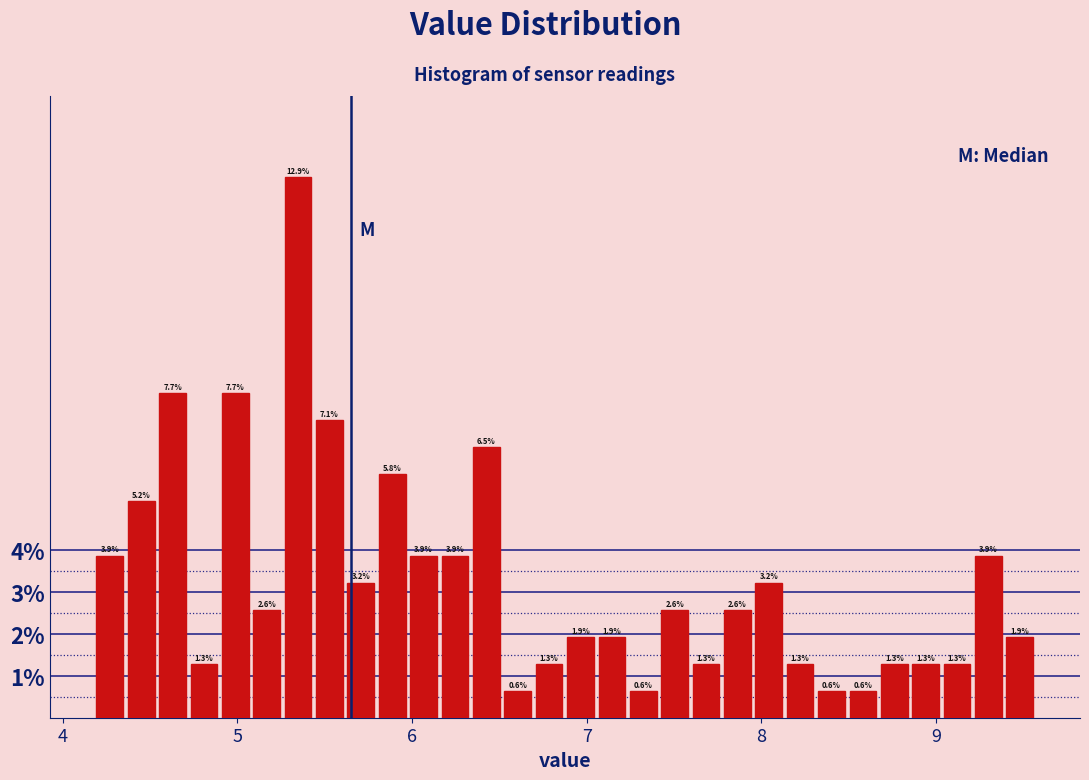

Around what value on the x-axis is the tallest bar? Give the approximate position of its centre, as read against the axis.

5.3